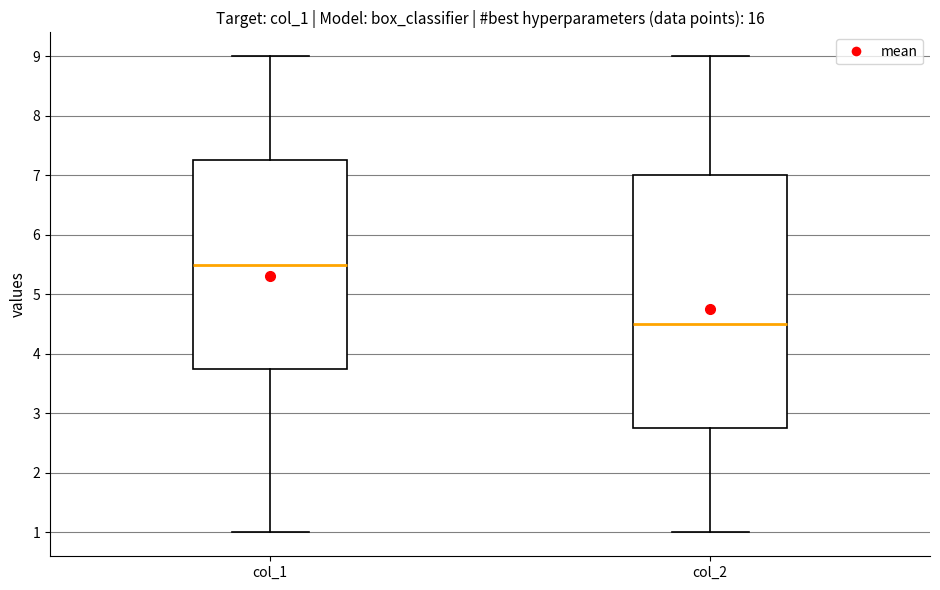

Which box is the tallest, from its lower edge to its upper edge?

col_2